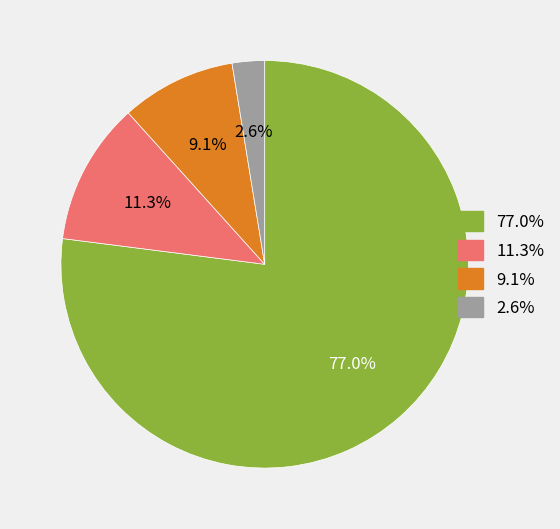

Is there a majority slice in this chart?

Yes